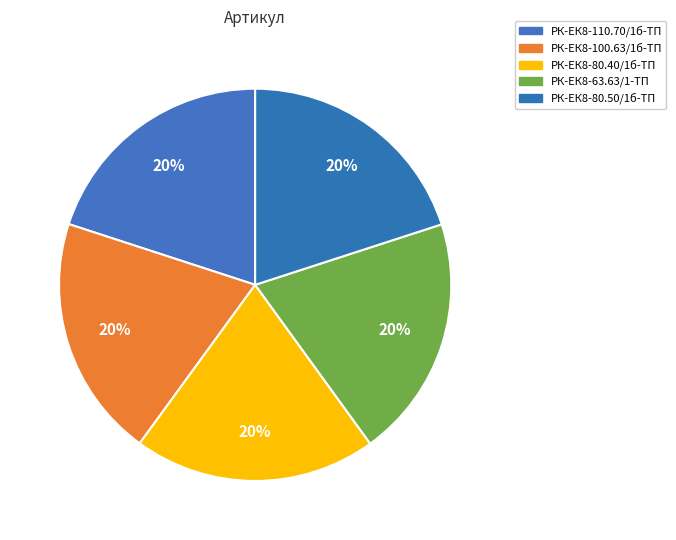

True or false: РК-ЕК8-80.50/1б-ТП accounts for 32% of the total.

False